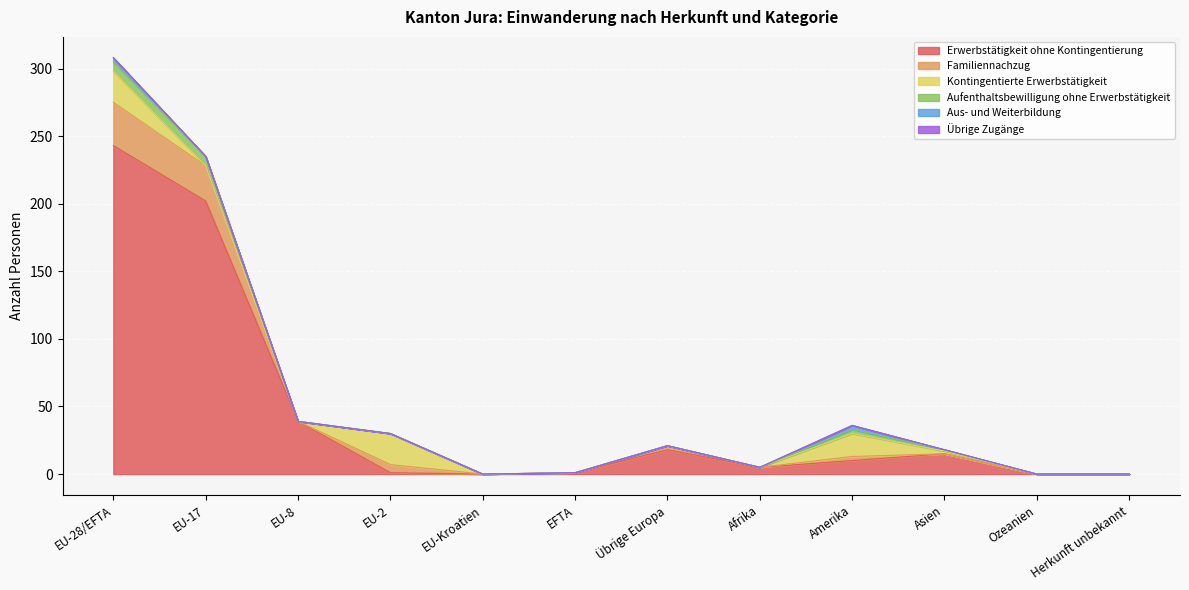

What is the value of the Aufenthaltsbewilligung ohne Erwerbstätigkeit point at the 9th from the left?

3